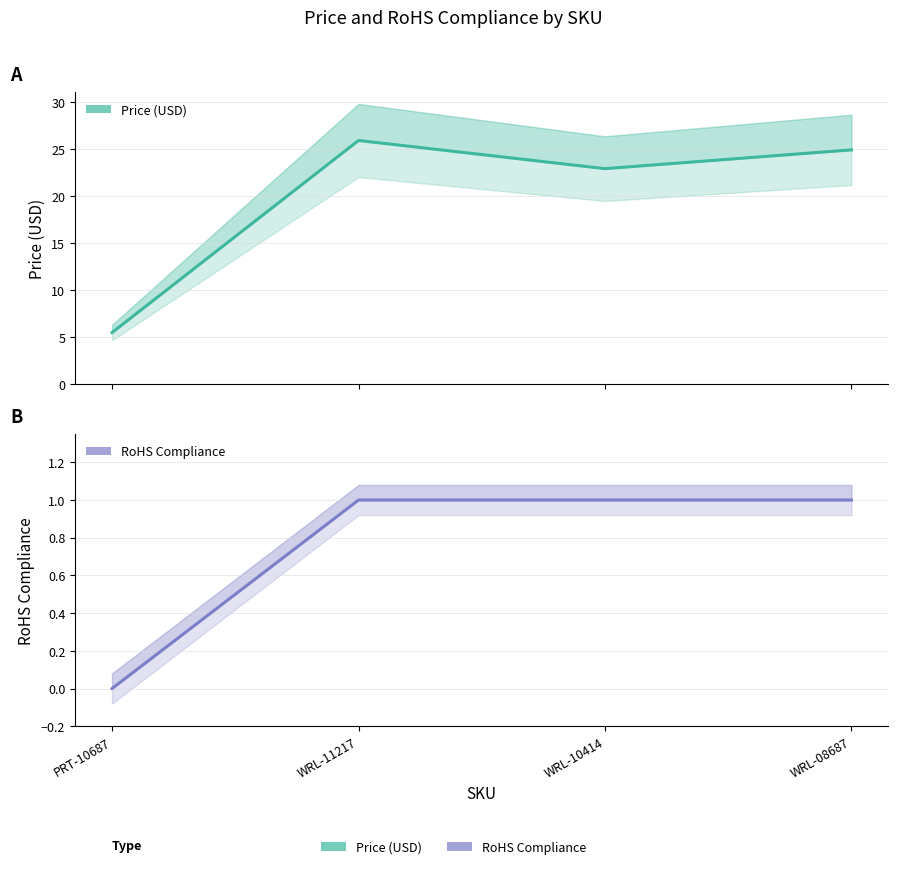

Does the chart have visible grid lines?

Yes